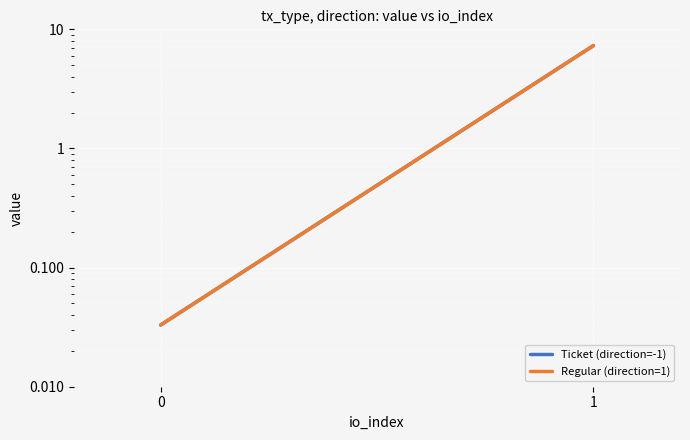

Where does the Regular (direction=1) series first go above 7?

1